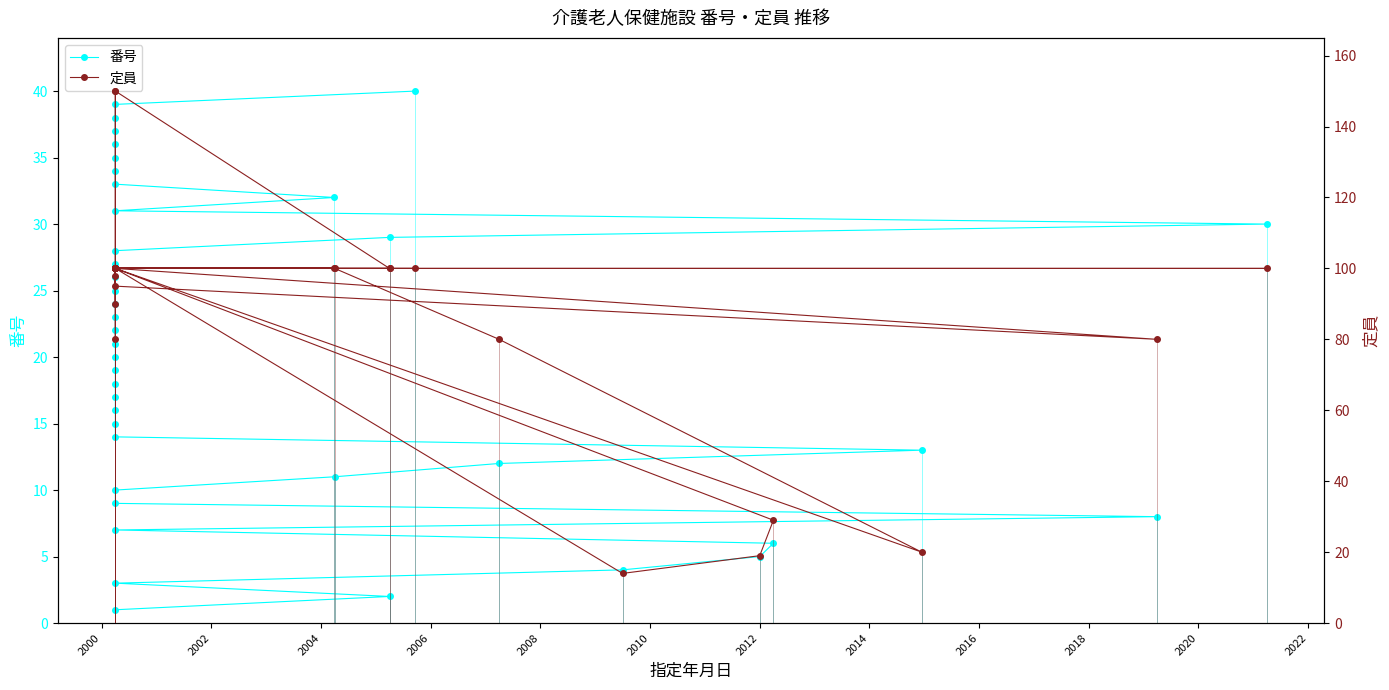

What is the value of the 番号 point at the 32nd from the left?

32